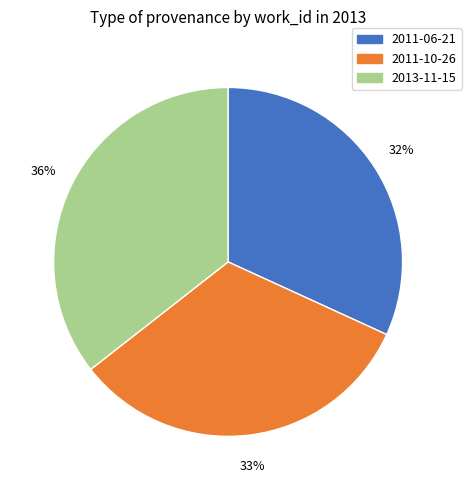

What is the smallest slice in the pie chart?

2011-06-21